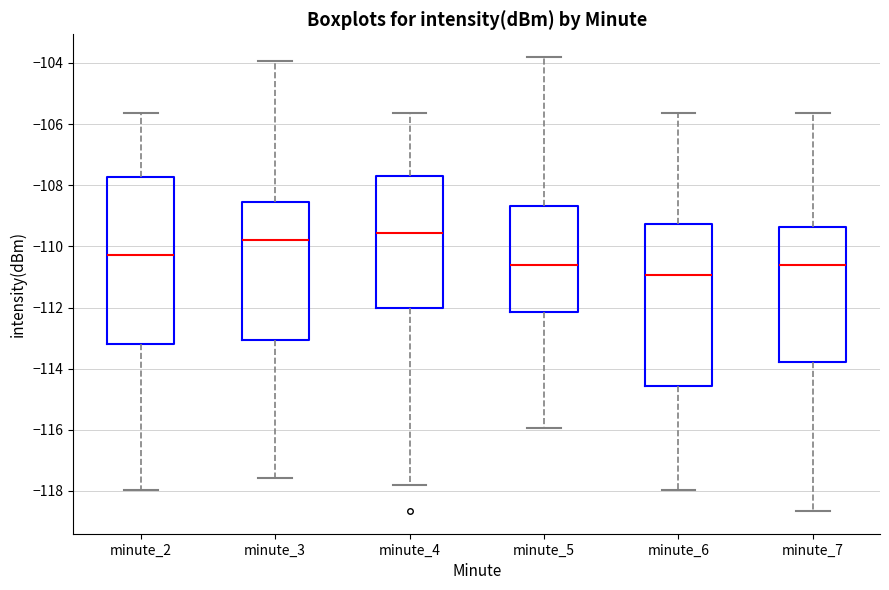

Which box's median line is the lowest?

minute_6